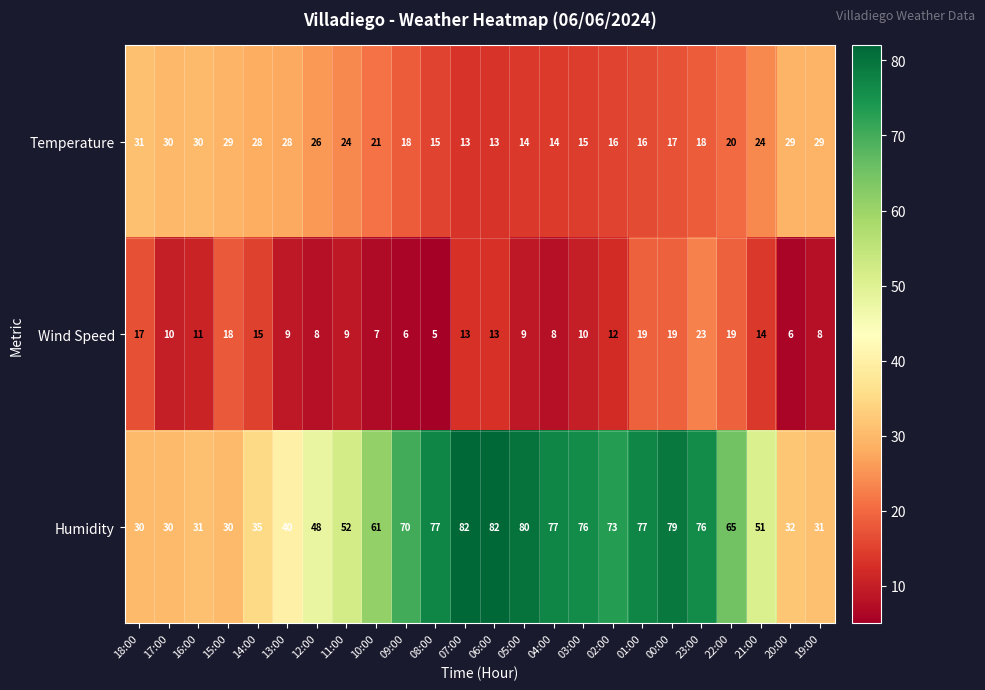

At which category is the sum across all series the highest?

23:00